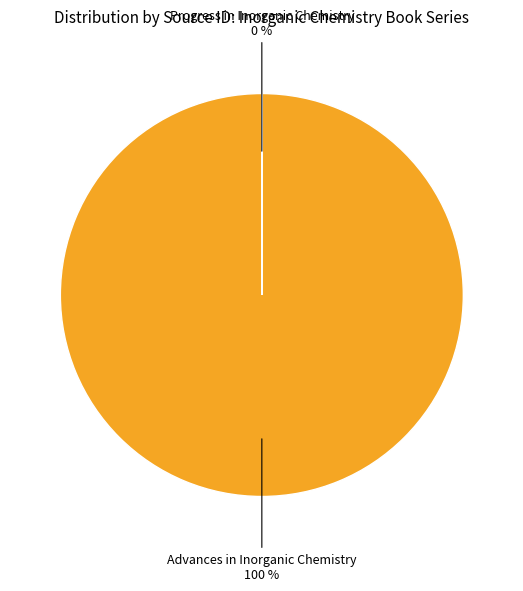

Which category has the biggest portion of the pie?

Advances in Inorganic Chemistry